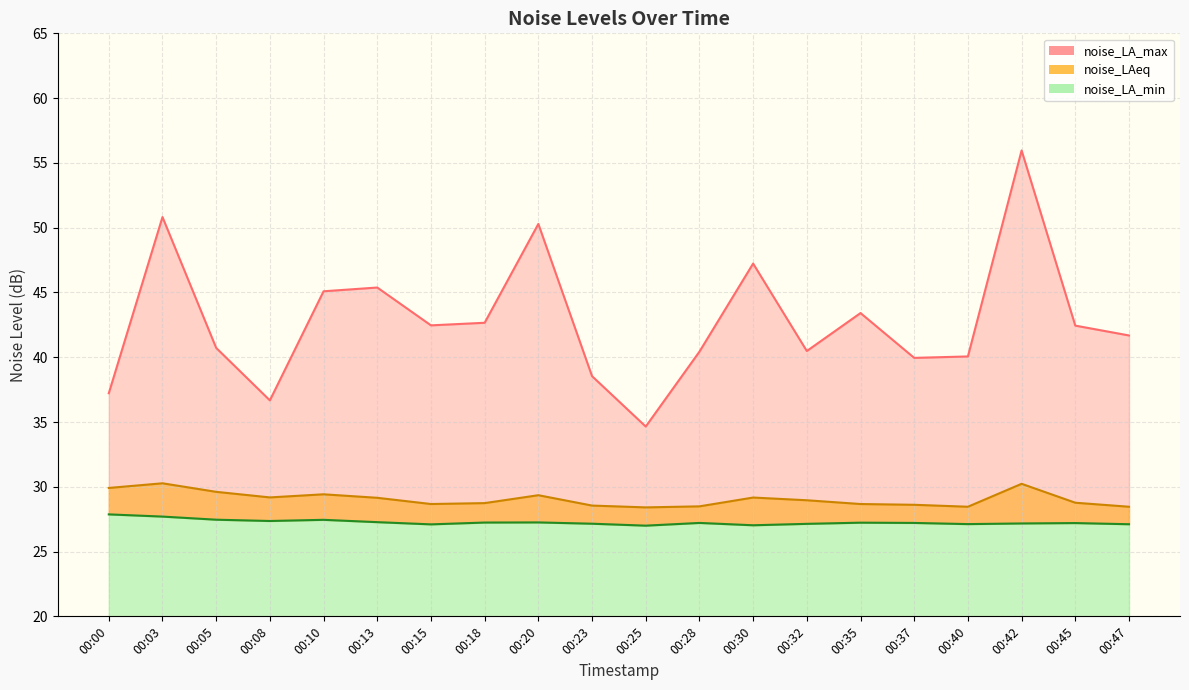

Where is noise_LA_min nearest to the value 27?

00:25